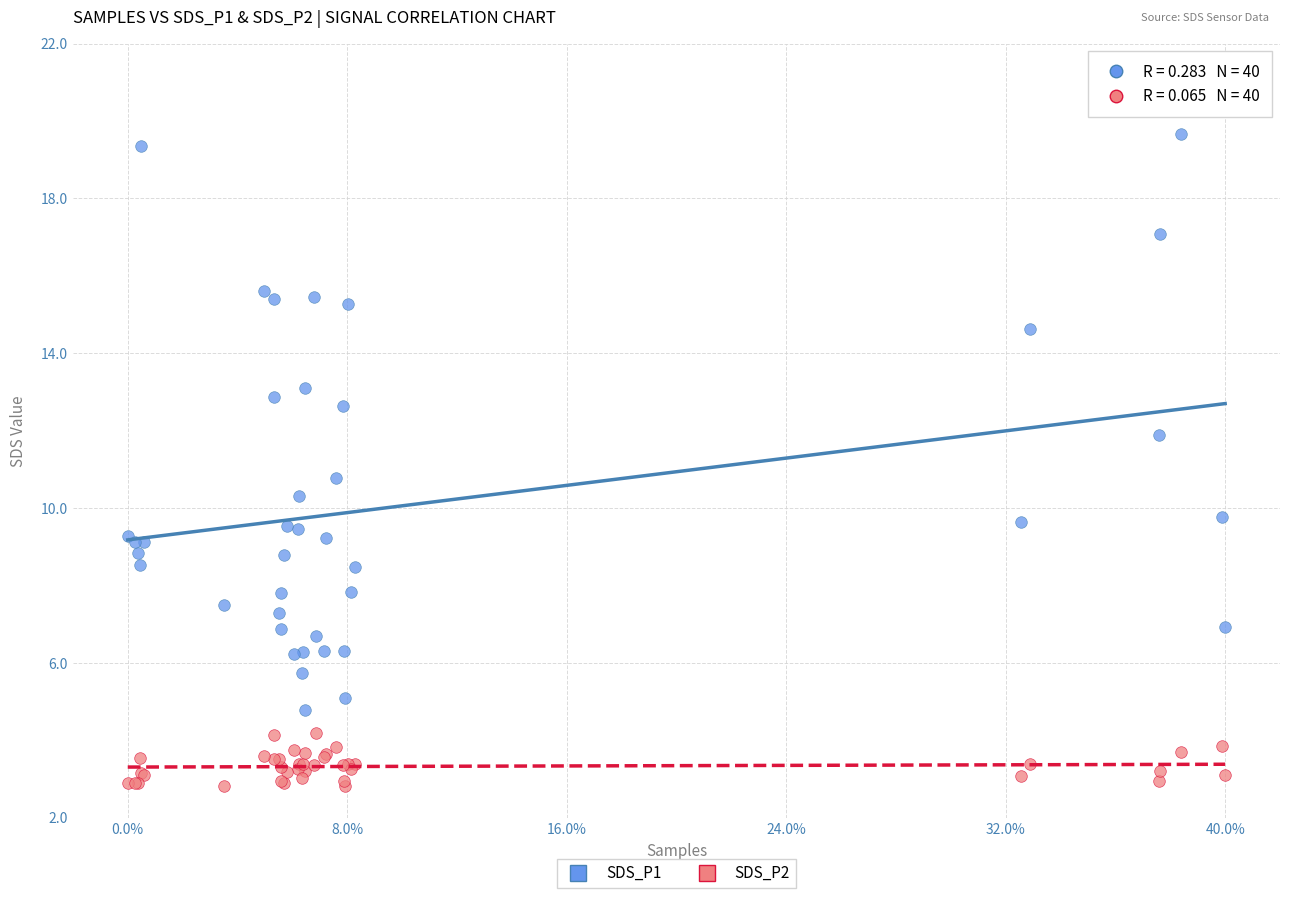

Which series contains the lowest Y value?

SDS_P2